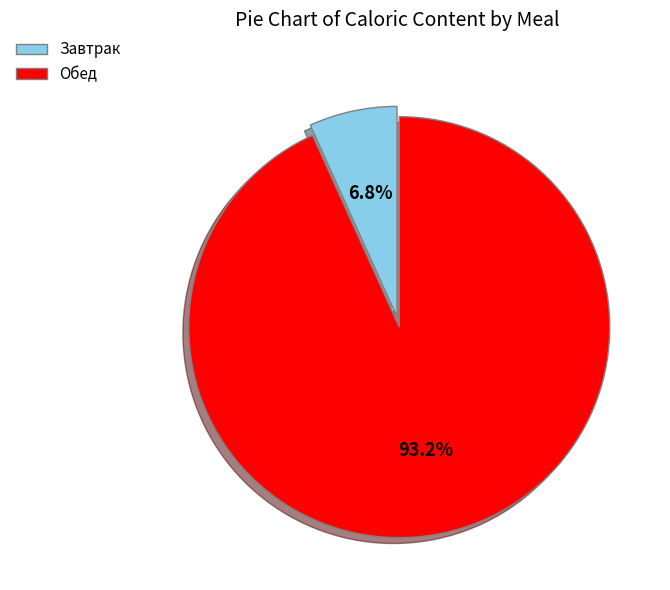

Which has a higher value, Завтрак or Обед?

Обед